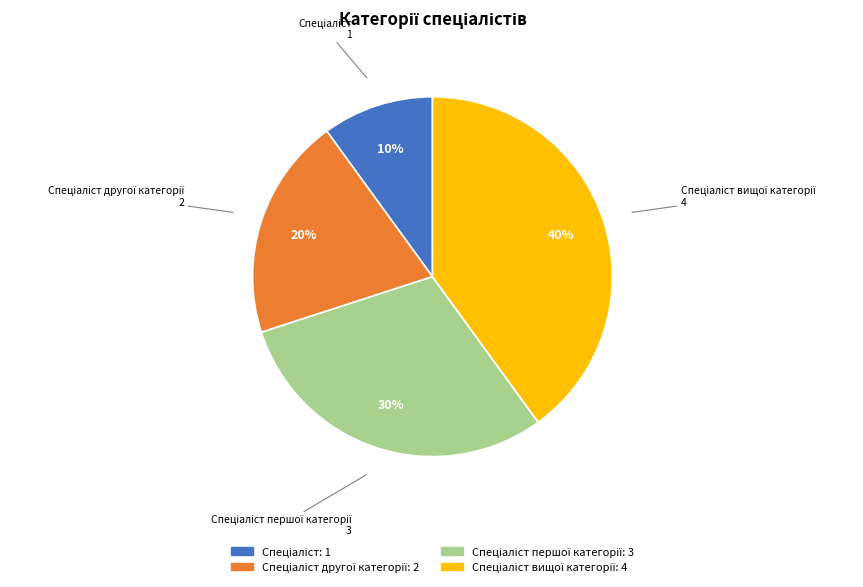

Does any single category account for the majority?

No